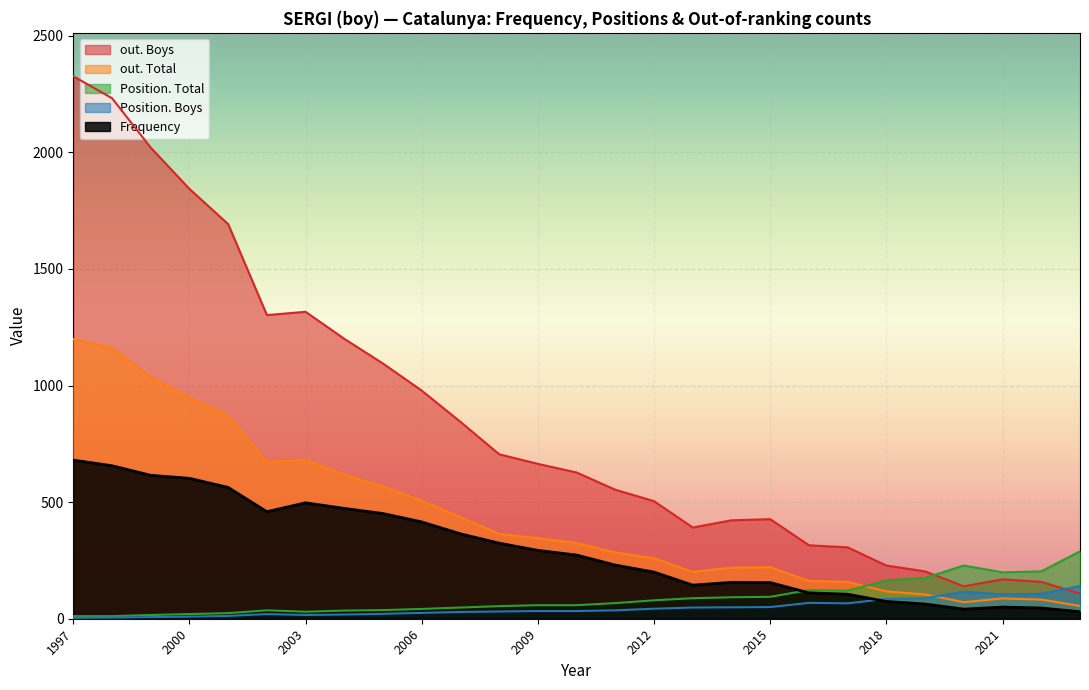

Rank the series at 2016 from highest to lowest value.

out. Boys, out. Total, Position. Total, Frequency, Position. Boys